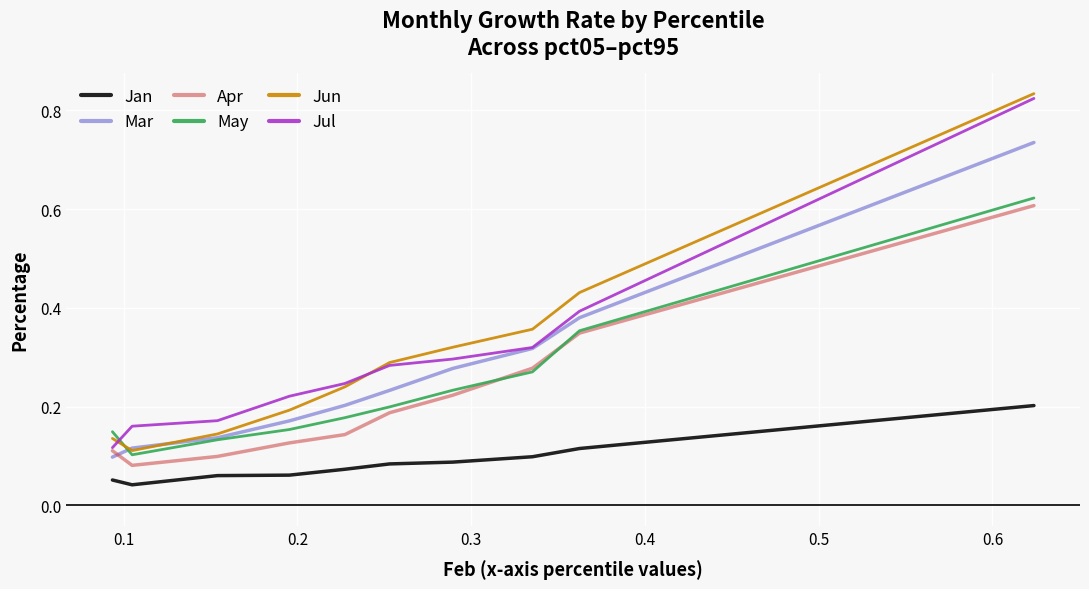

Which series ends up on top after the final intersection of May and Jul?

Jul